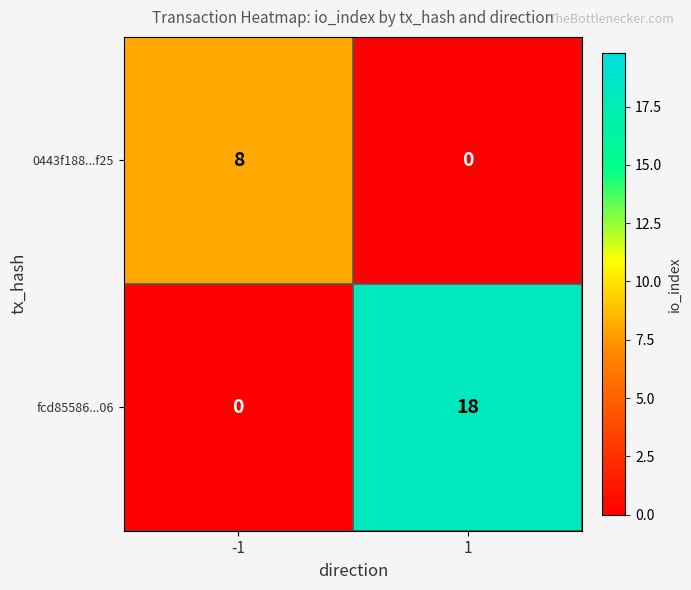

What is the difference between the highest and lowest values at 1?

18